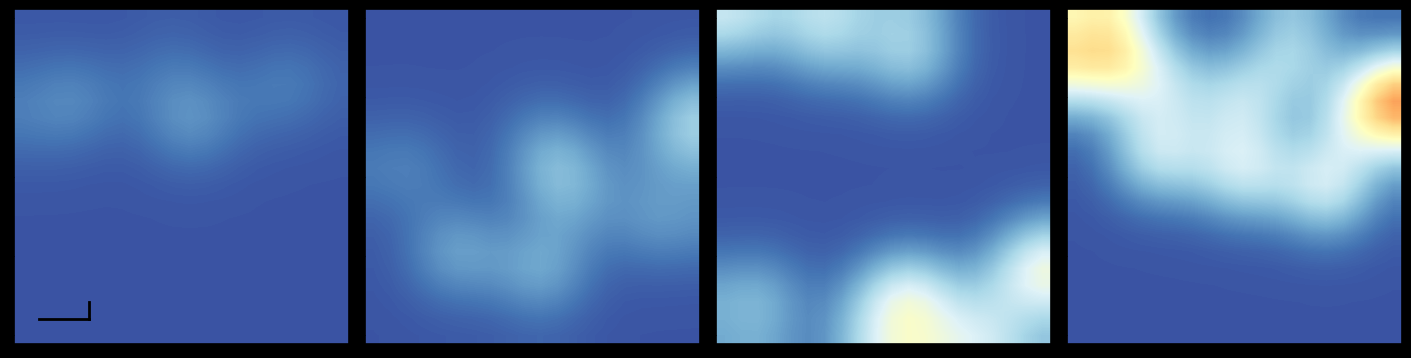

What is the maximum value shown in the chart?

30